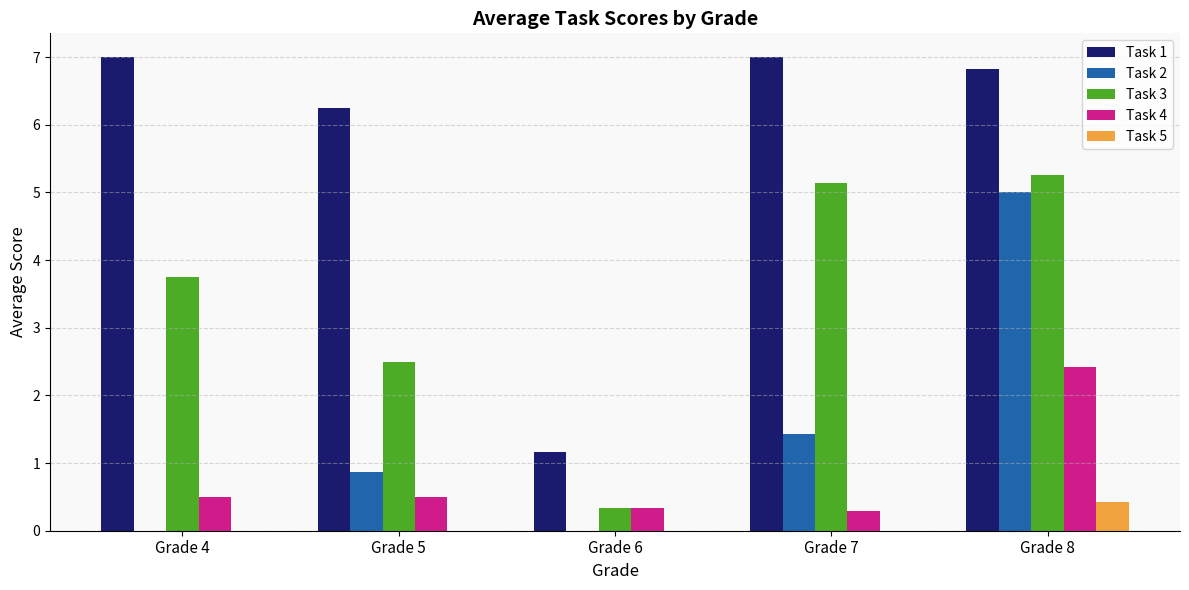

Where does the Task 3 series first go above 3?

Grade 4